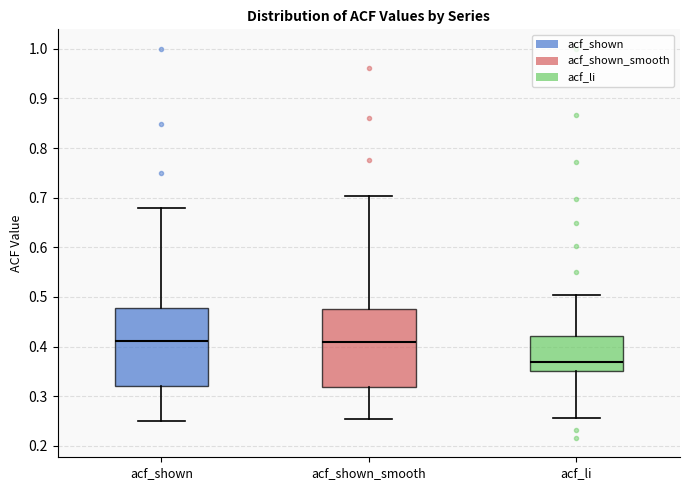

Reading left to right, transcribe this box plot: for each box, give where its median line is, the range the box spans, and where its two whiskers end, as read against the y-axis. The values are not printed on the chart, so give them approximately, as read against the axis.

acf_shown: median 0.41, box 0.32 to 0.48, whiskers 0.25 to 0.68
acf_shown_smooth: median 0.41, box 0.32 to 0.48, whiskers 0.25 to 0.70
acf_li: median 0.37, box 0.35 to 0.42, whiskers 0.26 to 0.50